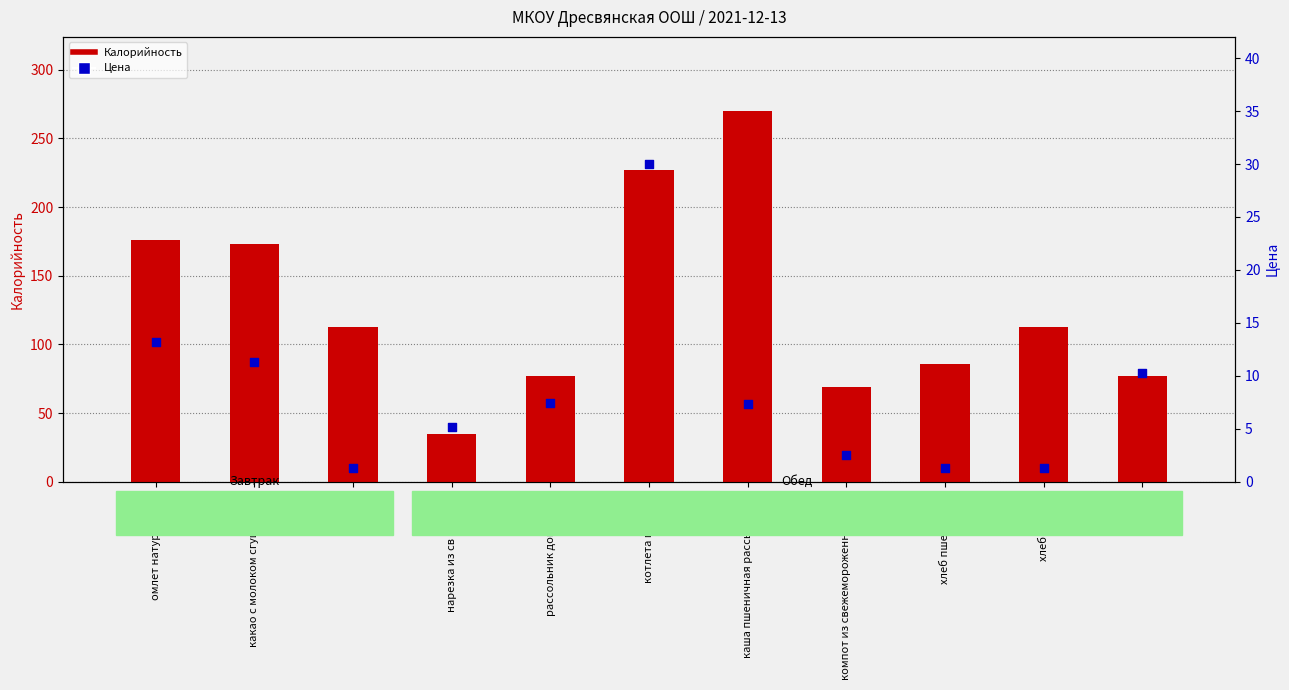

Which series has the largest Y range (max minus min)?

Калорийность